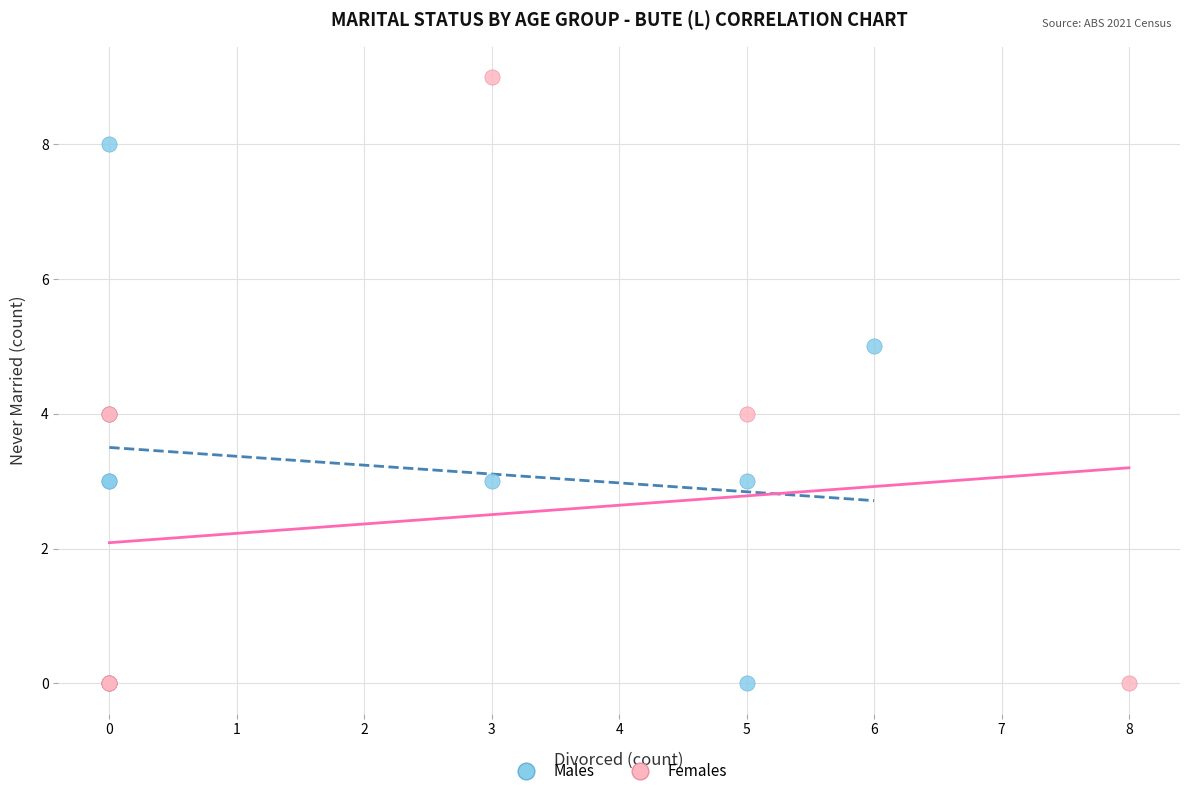

Which series reaches the maximum Y coordinate?

Females